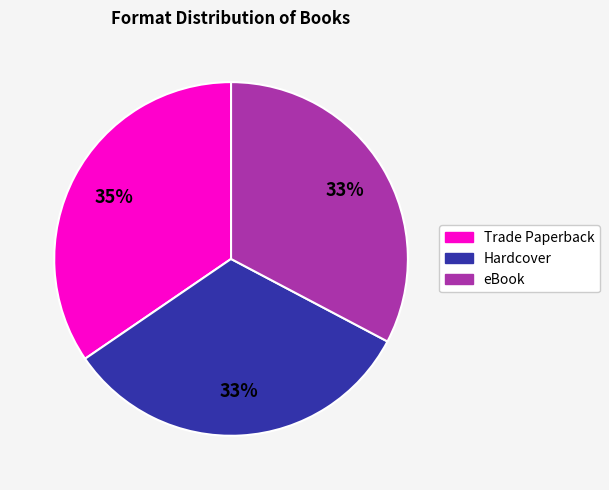

What percentage is the eBook slice, to the nearest percent?

33%